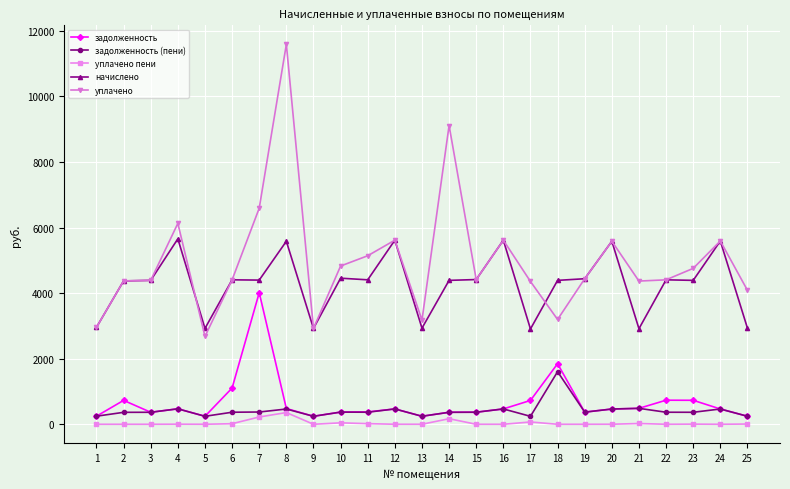

At which category is the sum across all series the highest?

8